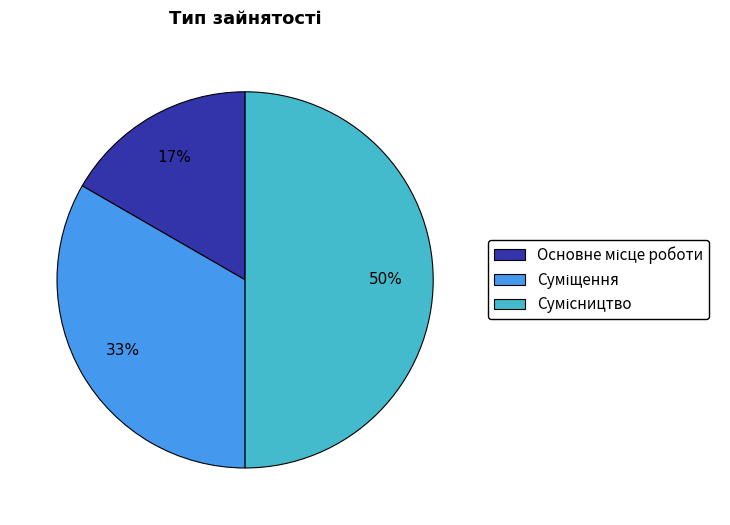

To the nearest percent, what is the difference between the largest and smallest slice percentages?

33%